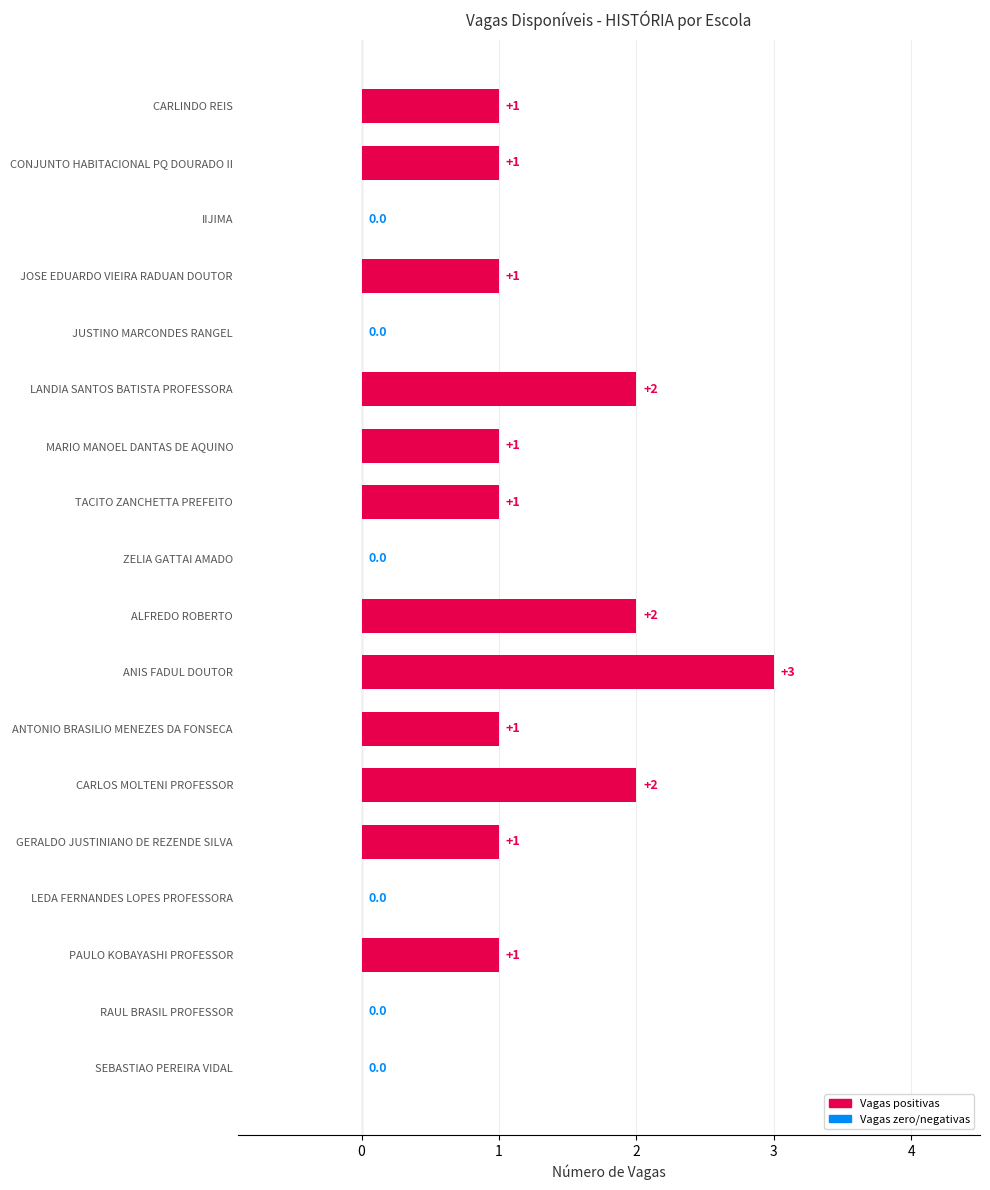

The value at TACITO ZANCHETTA PREFEITO is 1. True or false?

True